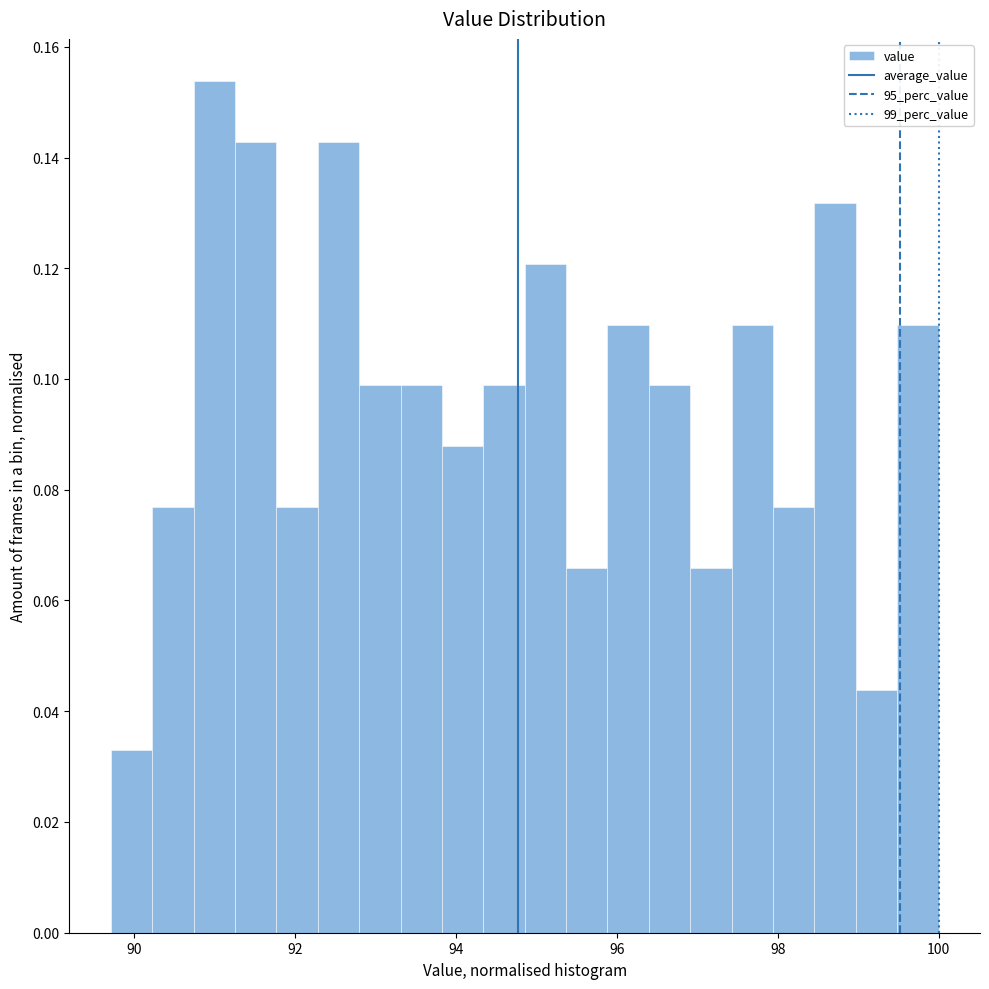

Around what value on the x-axis is the tallest bar? Give the approximate position of its centre, as read against the axis.

91.0